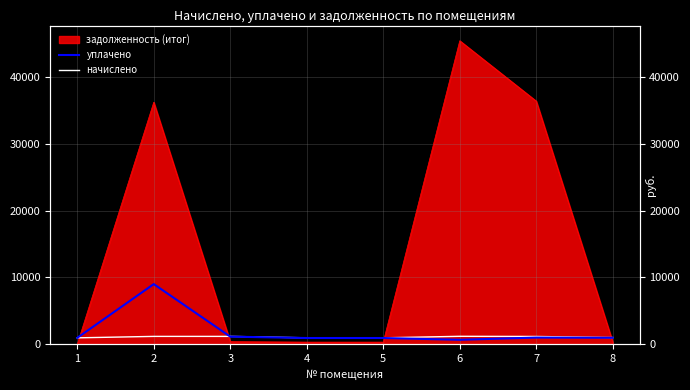

What is the difference between the maximum and minimum values in the начислено series?

229.6